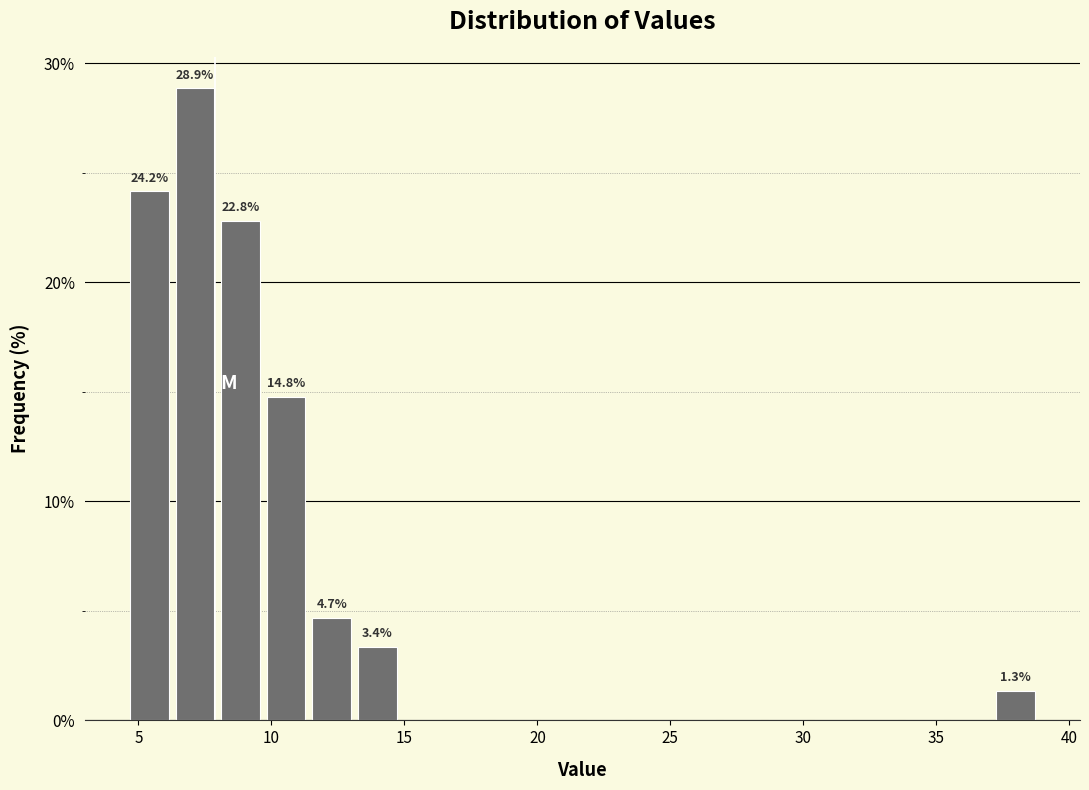

Read against the x-axis, roughly where is the centre of the tallest bar?

7.0